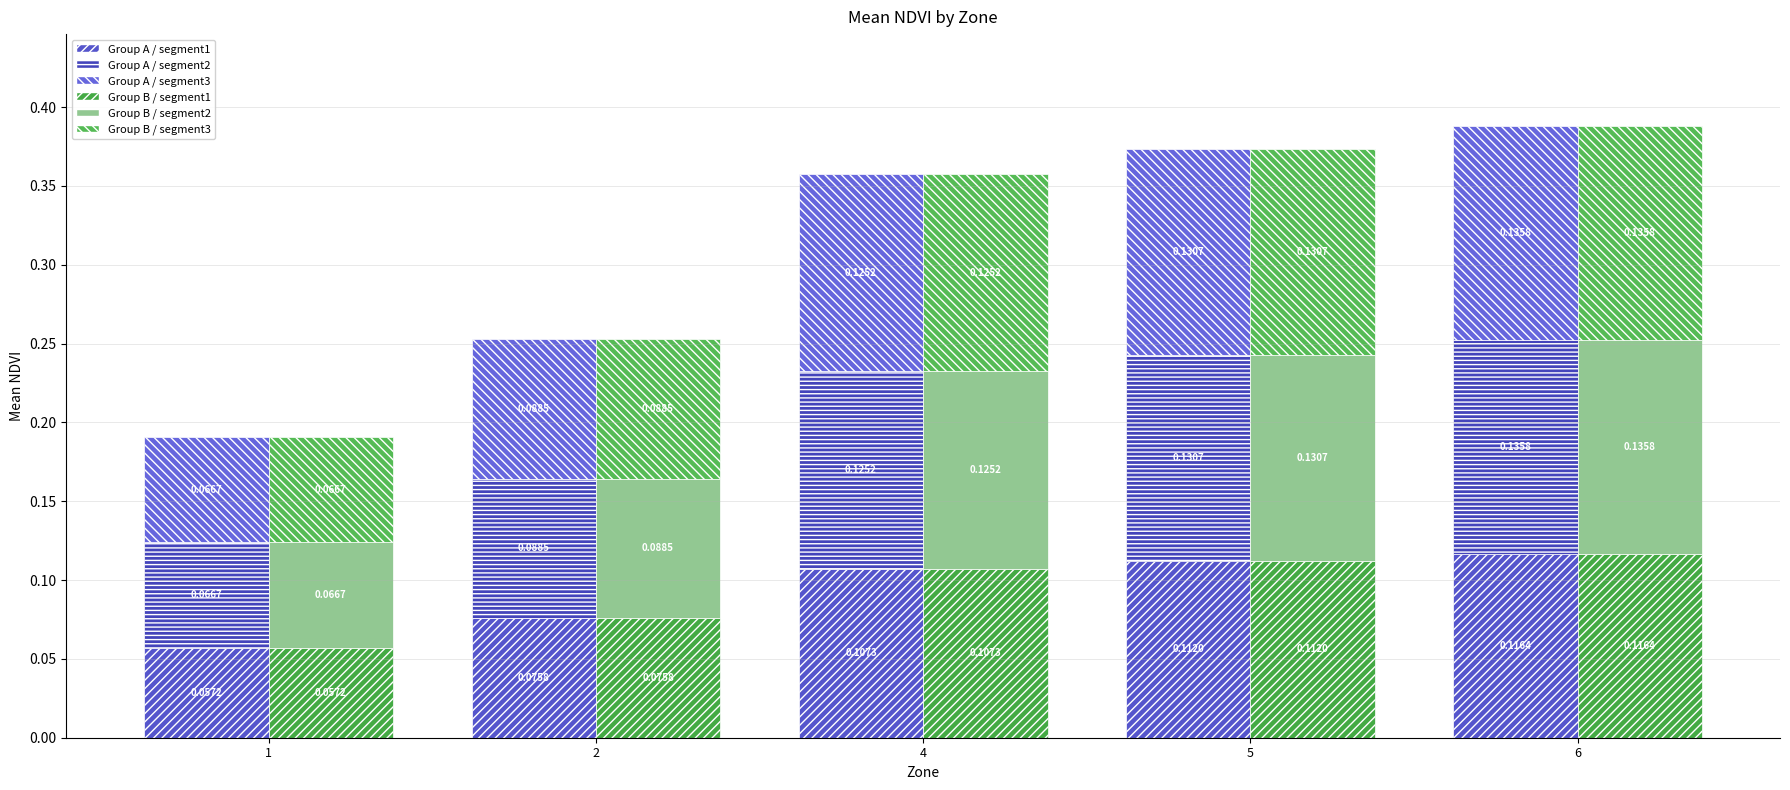

What is the difference between the second highest and minimum values in the Zone Group A / segment2 series?

0.1